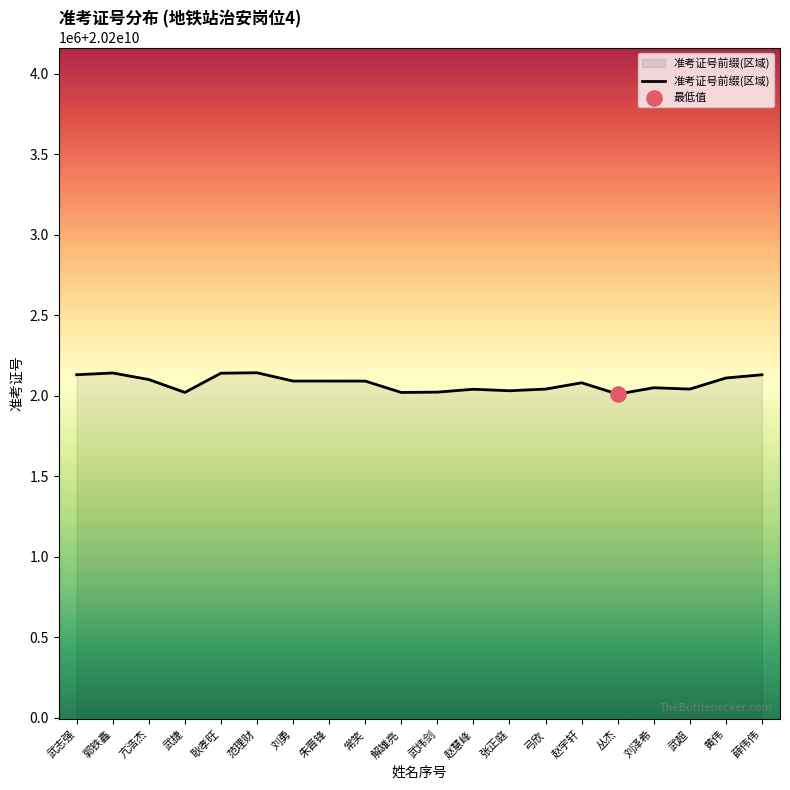

Does the chart have visible grid lines?

No